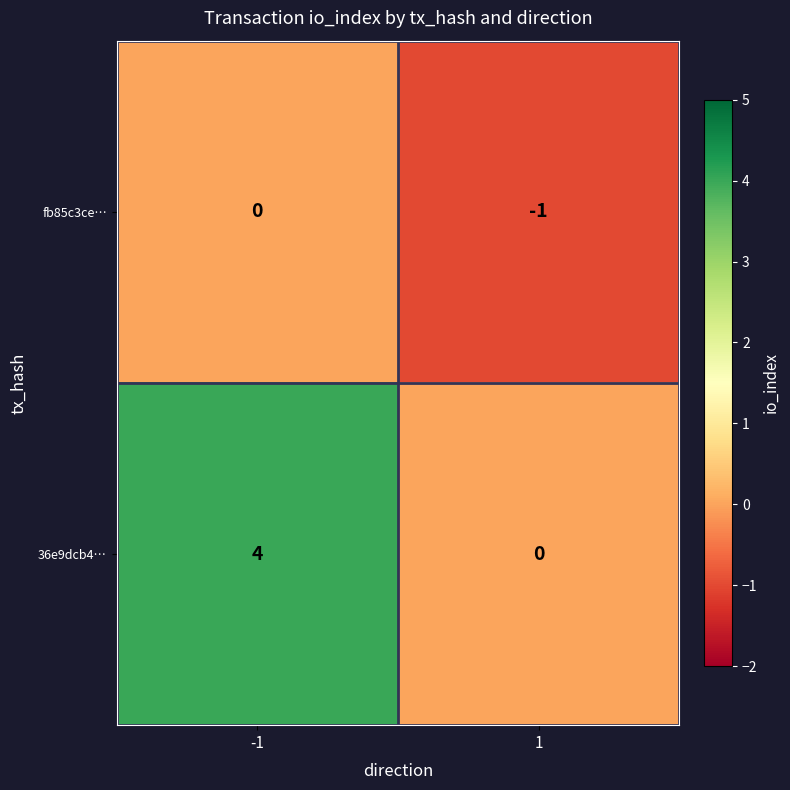

Which series has the largest total across all categories?

36e9dcb4…